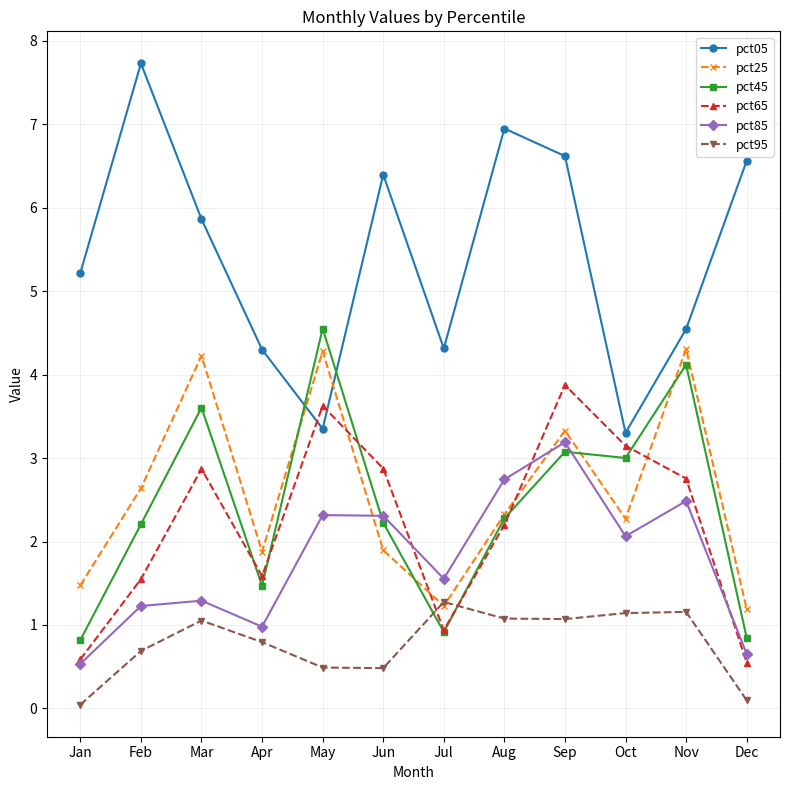

How many lines are shown in the chart?

6